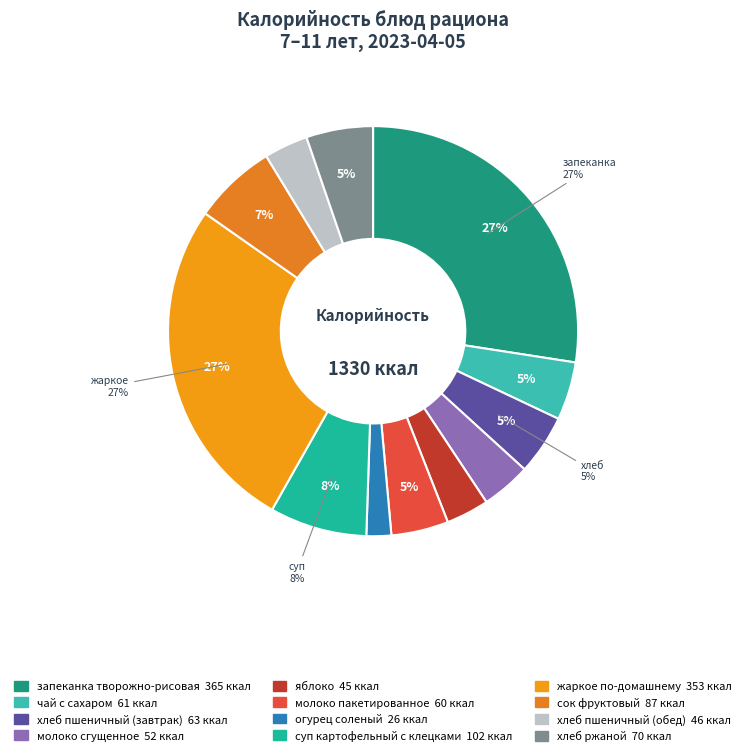

How many slices are in this pie chart?

12